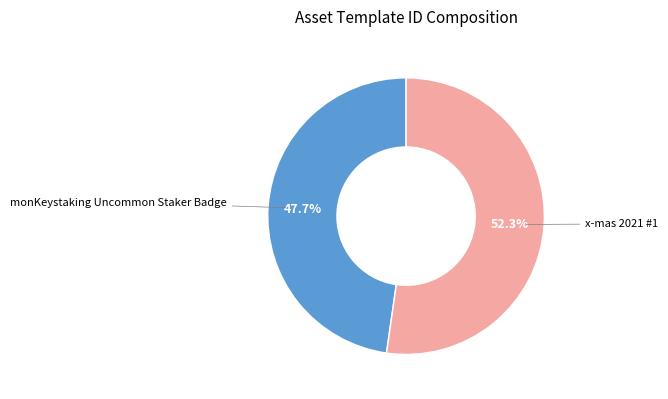

How many segments does this pie chart have?

2